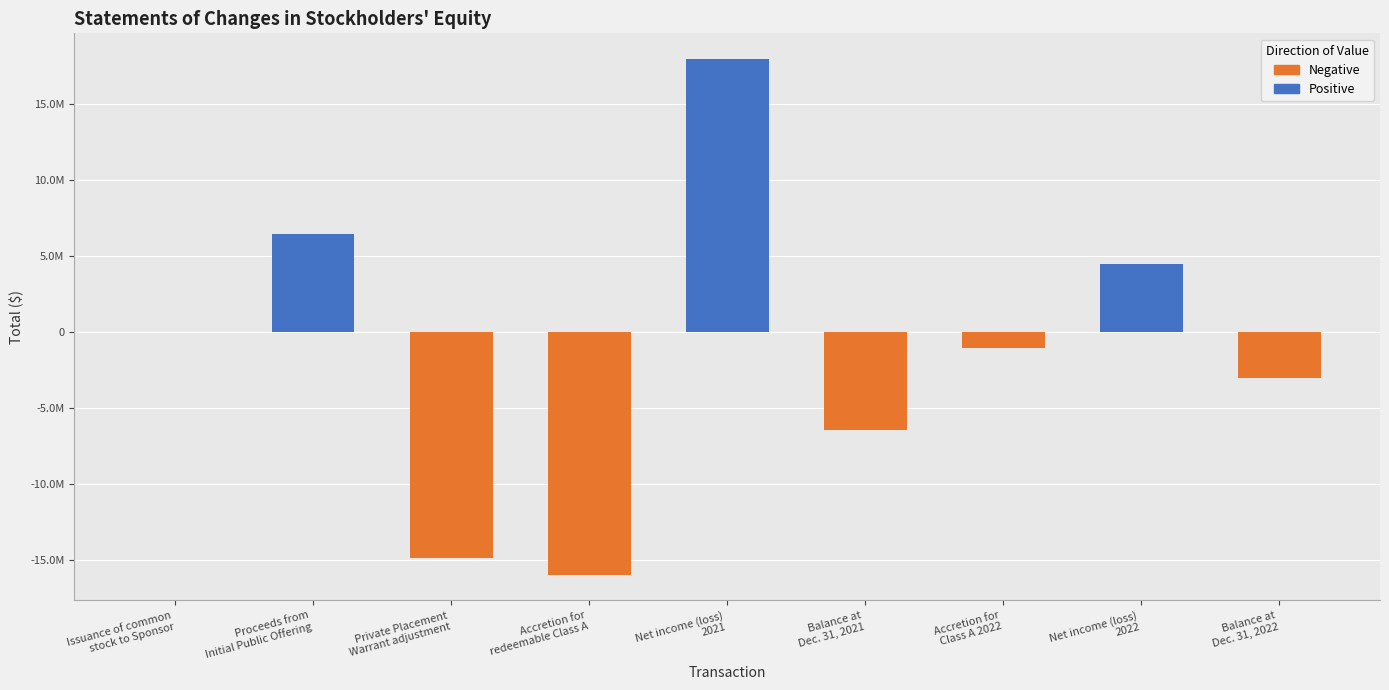

What is the difference between the values at Net income (loss)
2022 and Private Placement
Warrant adjustment?

19416194